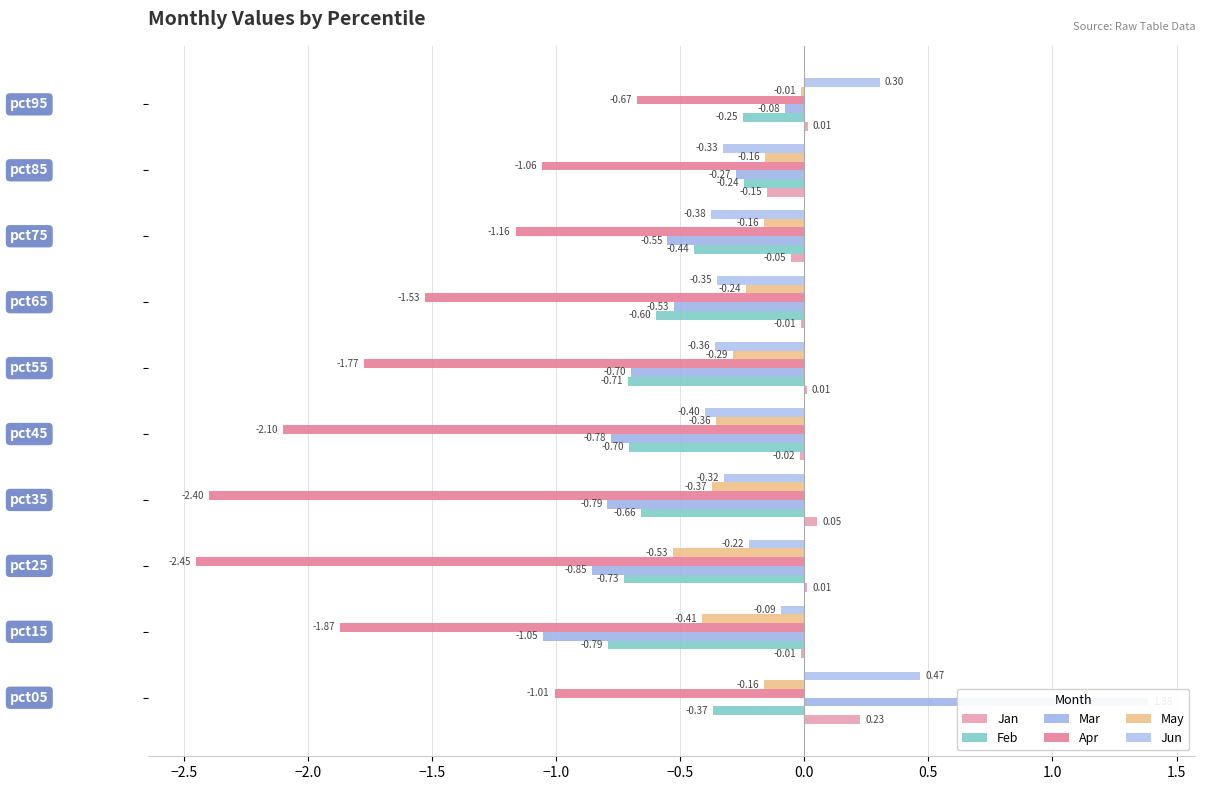

What is the difference between the Feb values at 0.0 and −1.5?

0.1